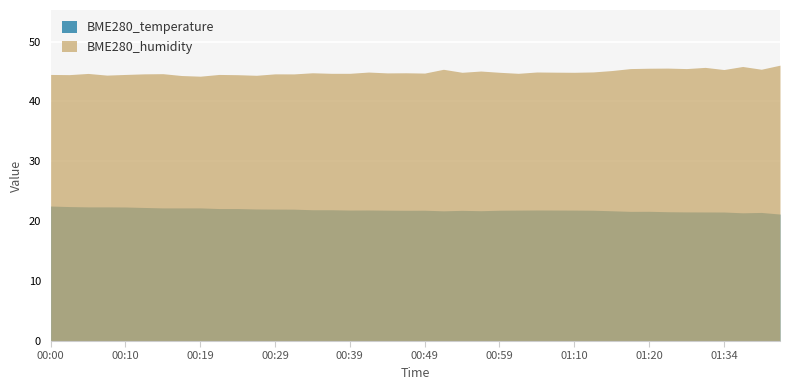

Reading left to right, transcribe all the data shown in this chart.

BME280_temperature: 00:00=22.5	00:02=22.4	00:05=22.4	00:07=22.4	00:10=22.4	00:12=22.3	00:14=22.2	00:17=22.2	00:19=22.2	00:22=22.1	00:24=22.1	00:27=22.1	00:29=22.0	00:32=22.0	00:34=21.9	00:36=21.9	00:39=21.9	00:41=21.9	00:44=21.9	00:46=21.8	00:49=21.8	00:51=21.7	00:54=21.8	00:57=21.8	00:59=21.8	01:02=21.9	01:04=21.9	01:07=21.9	01:10=21.9	01:12=21.8	01:14=21.8	01:17=21.6	01:20=21.7	01:23=21.6	01:26=21.6	01:29=21.6	01:34=21.5	01:37=21.4	01:39=21.5	01:42=21.2
BME280_humidity: 00:00=44.5	00:02=44.5	00:05=44.7	00:07=44.4	00:10=44.5	00:12=44.6	00:14=44.6	00:17=44.3	00:19=44.2	00:22=44.5	00:24=44.5	00:27=44.4	00:29=44.6	00:32=44.6	00:34=44.8	00:36=44.7	00:39=44.7	00:41=44.9	00:44=44.8	00:46=44.8	00:49=44.7	00:51=45.4	00:54=44.9	00:57=45.1	00:59=44.9	01:02=44.7	01:04=44.9	01:07=44.9	01:10=44.9	01:12=44.9	01:14=45.2	01:17=45.5	01:20=45.5	01:23=45.6	01:26=45.5	01:29=45.7	01:34=45.3	01:37=45.8	01:39=45.4	01:42=46.1